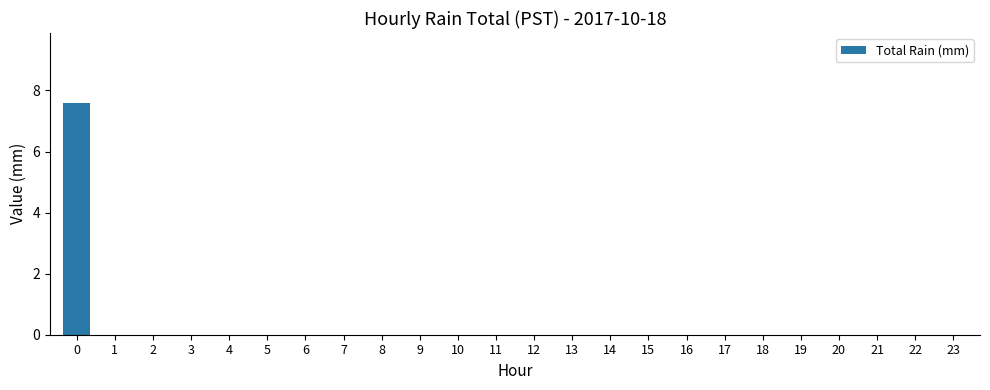

How many distinct data groups are displayed?

1